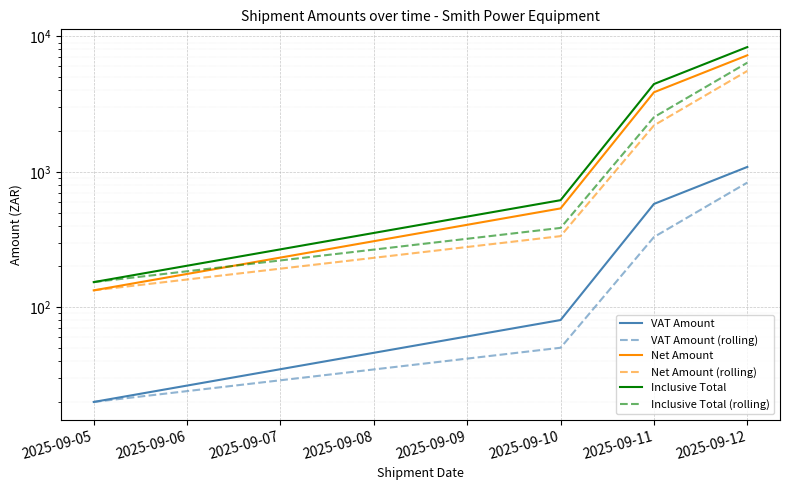

What is the value of the Inclusive Total (rolling) point at the 3rd from the left?

2530.2